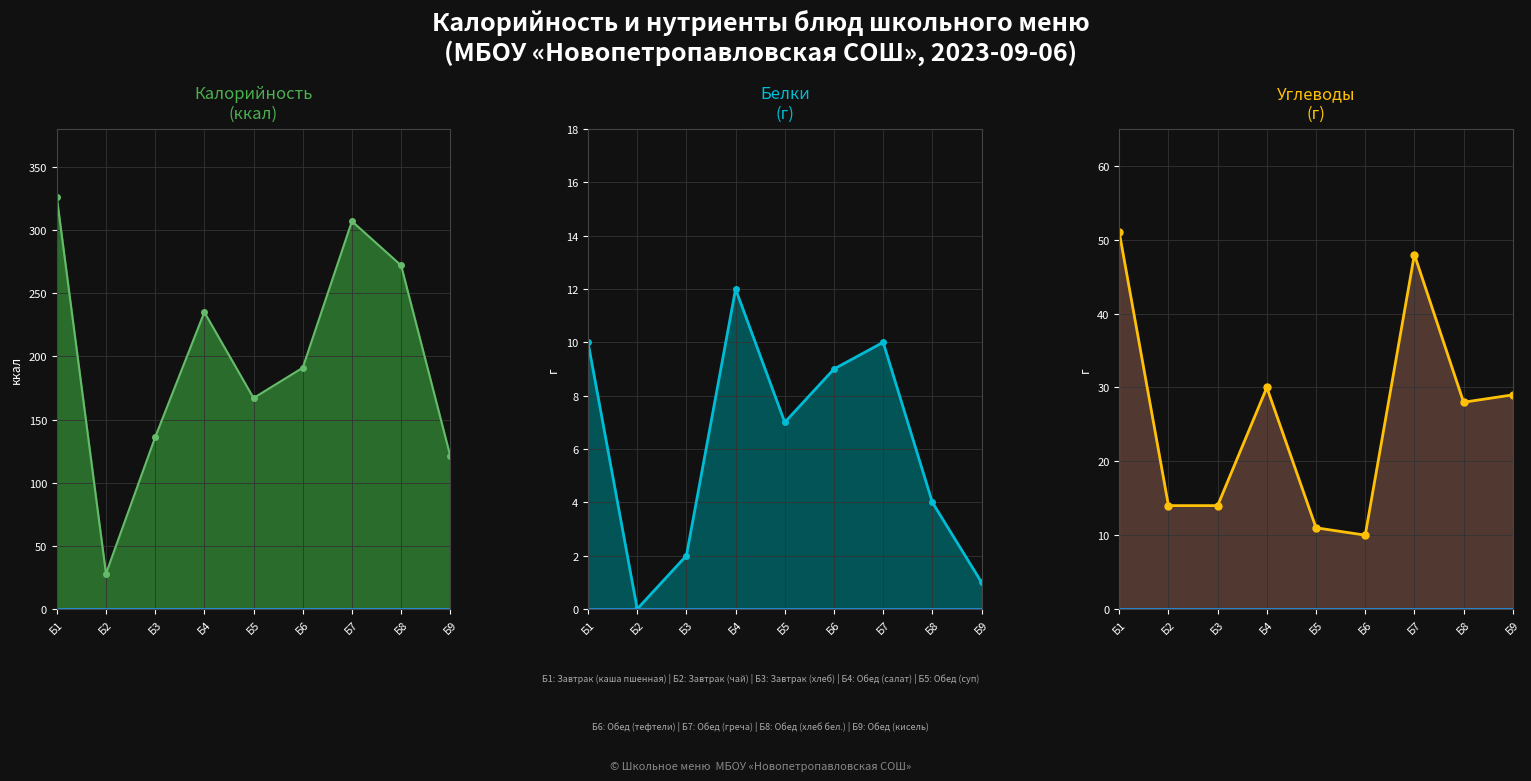

Between Б1 and Б5, which is larger?

Б1